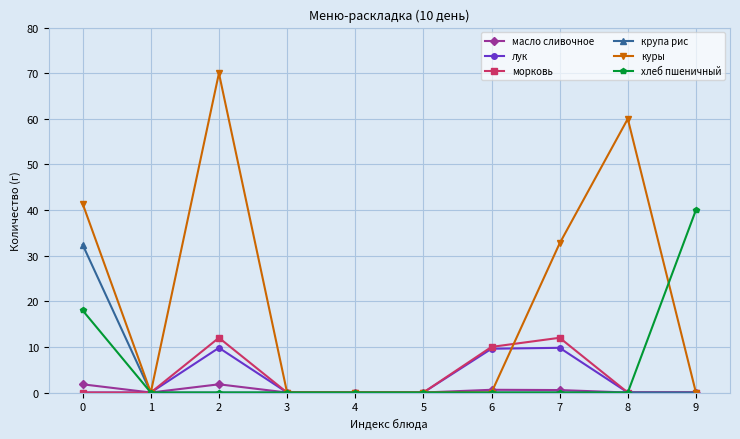

Which series has the largest total across all categories?

куры